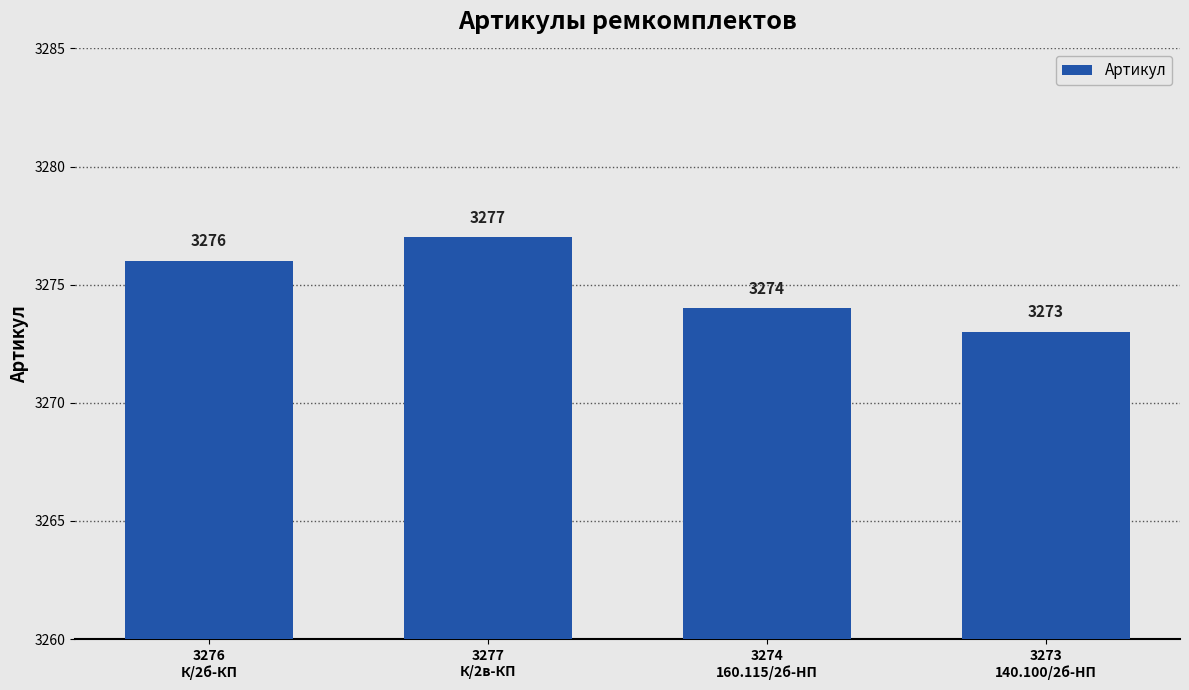

What is the value of the 3rd bar from the left?

3274